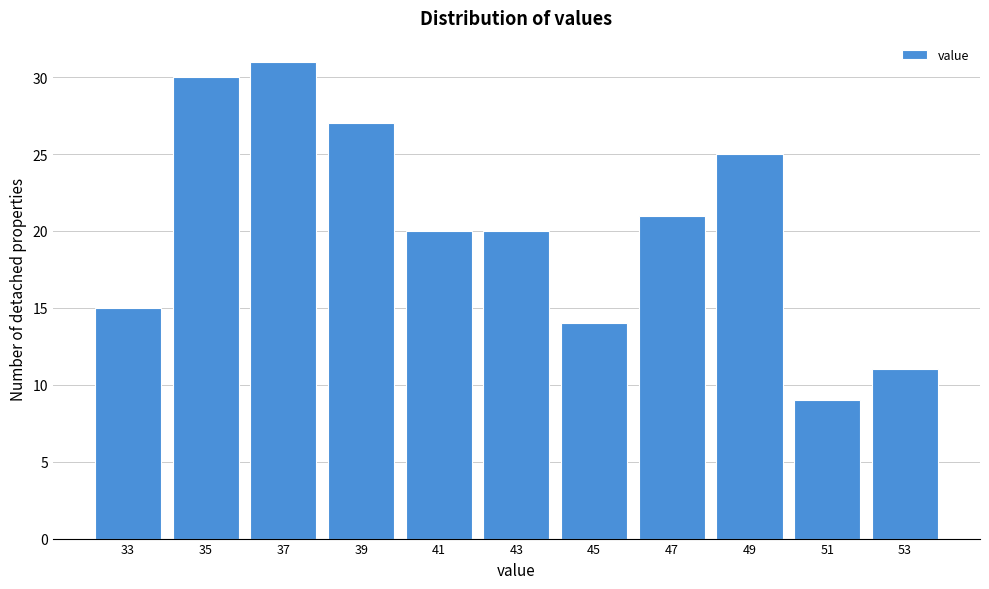

Reading left to right, transcribe all the data shown in this chart.

33=15	35=30	37=31	39=27	41=20	43=20	45=14	47=21	49=25	51=9	53=11